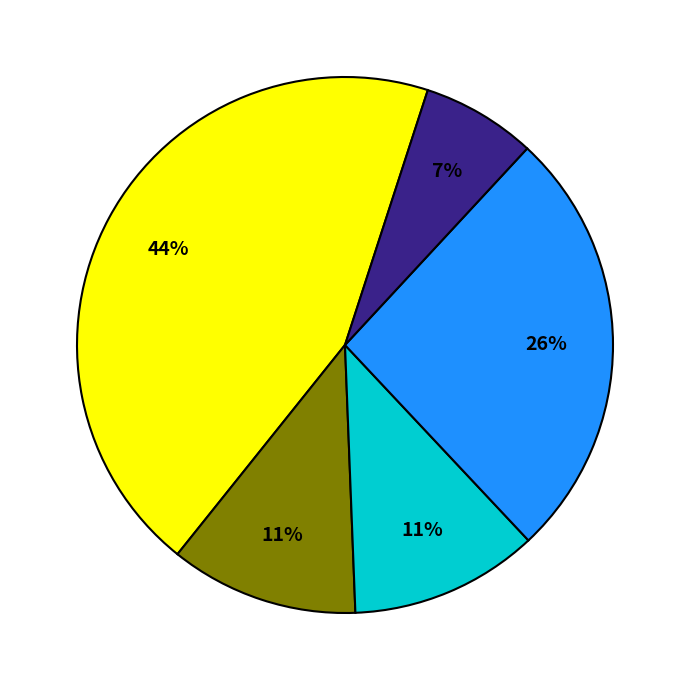

To the nearest percent, what is the difference between the largest and smallest slice percentages?

37%